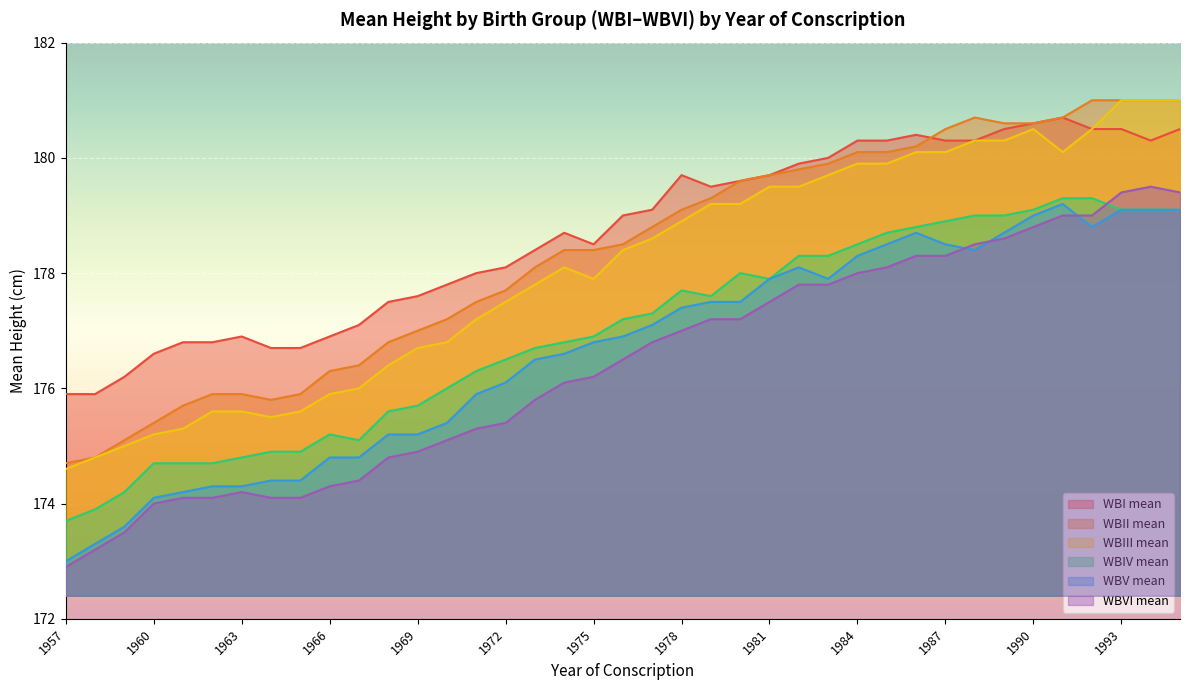

At 1971, list the series in order from smallest to largest.

WBVI mean, WBV mean, WBIV mean, WBIII mean, WBII mean, WBI mean